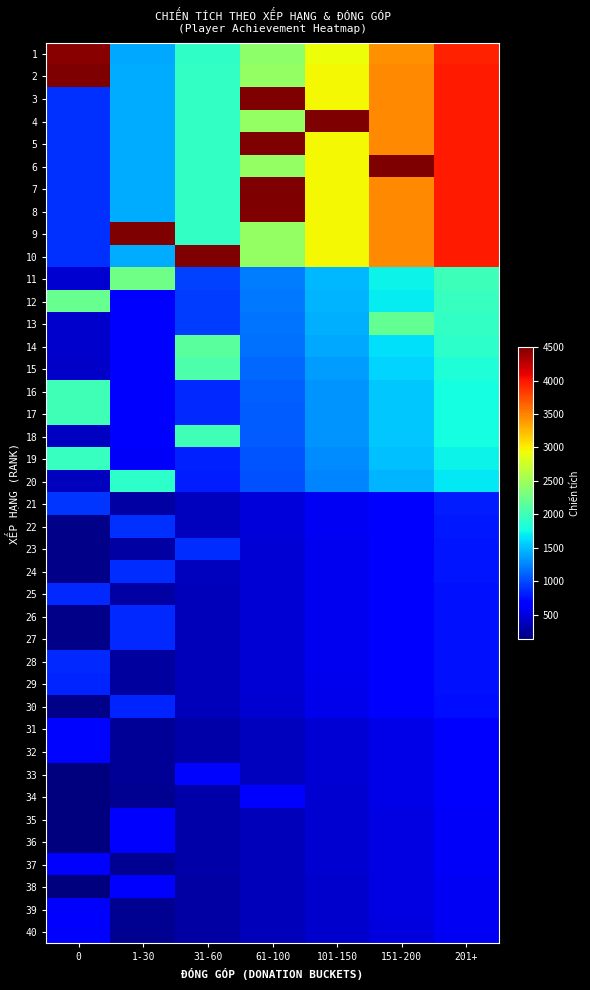

Between 101-150 and 151-200, which is larger?

151-200